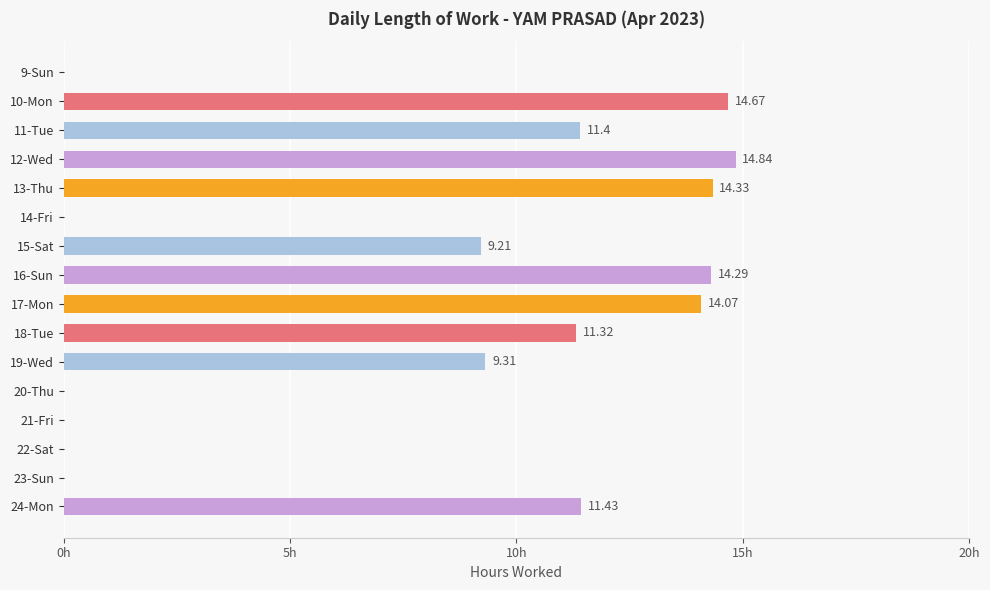

What is the greatest value displayed?

14.8